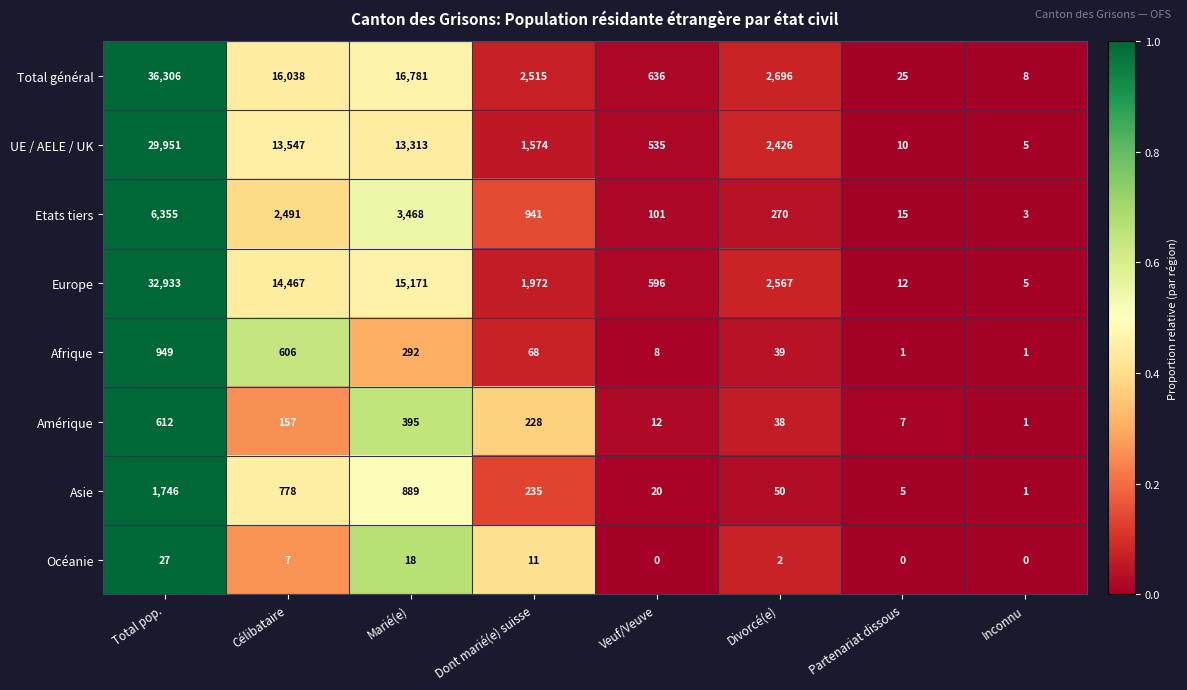

Between Veuf/Veuve and Partenariat dissous, which series saw the biggest shift?

Total général